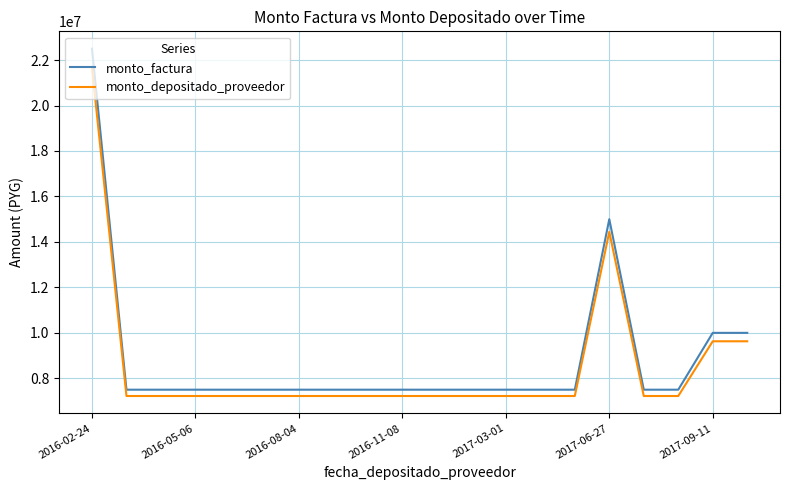

Count the number of data series in this chart.

2